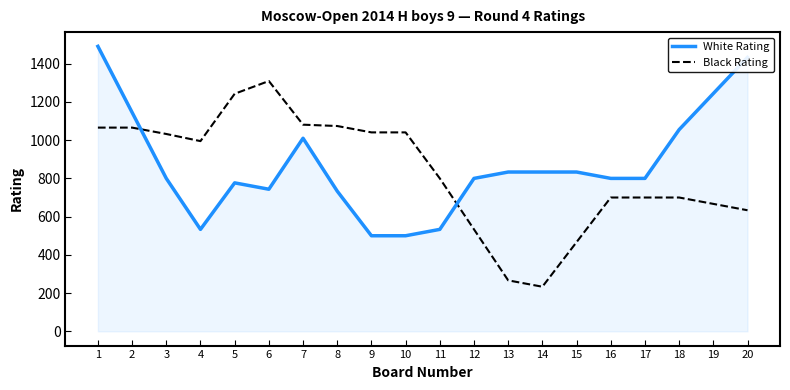

Is it true that White Rating equals 776.7 at 5?

True